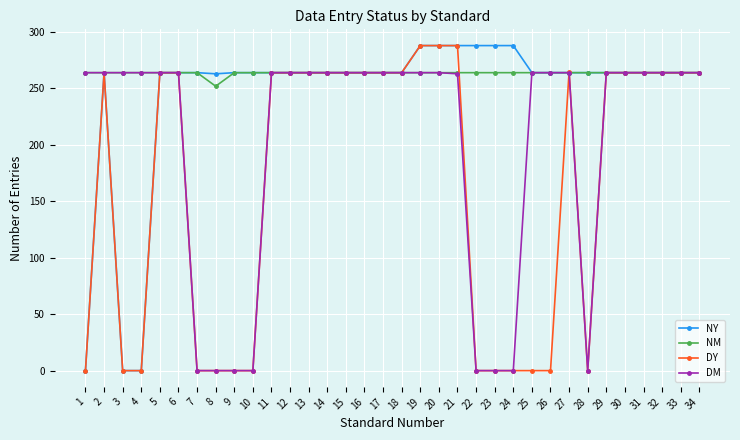

The NM series shows 264 at 30. True or false?

True